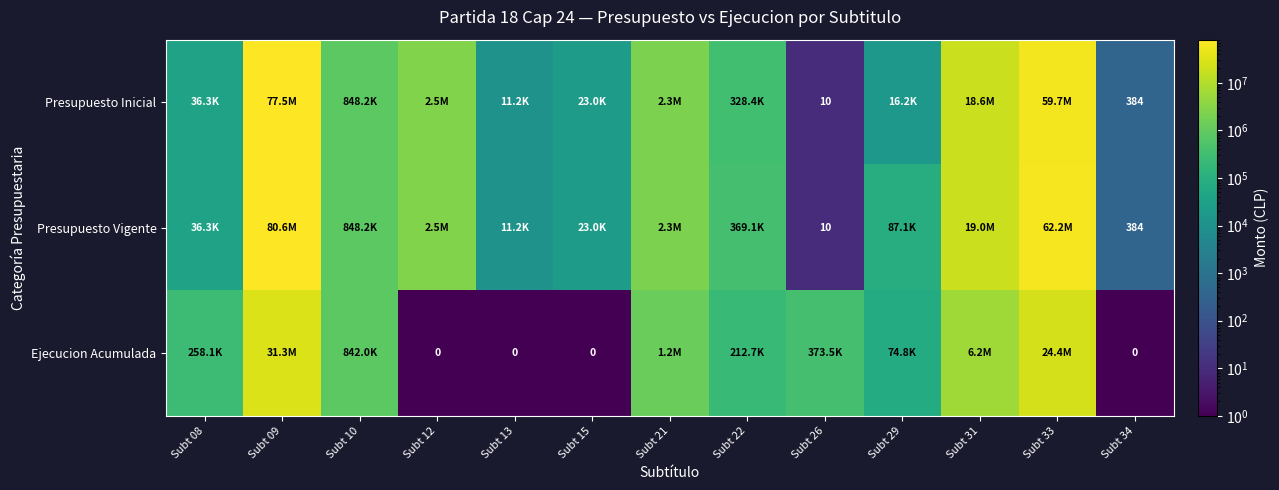

True or false: Ejecucion Acumulada has a value of 14957806.0 at Subt 33.

False